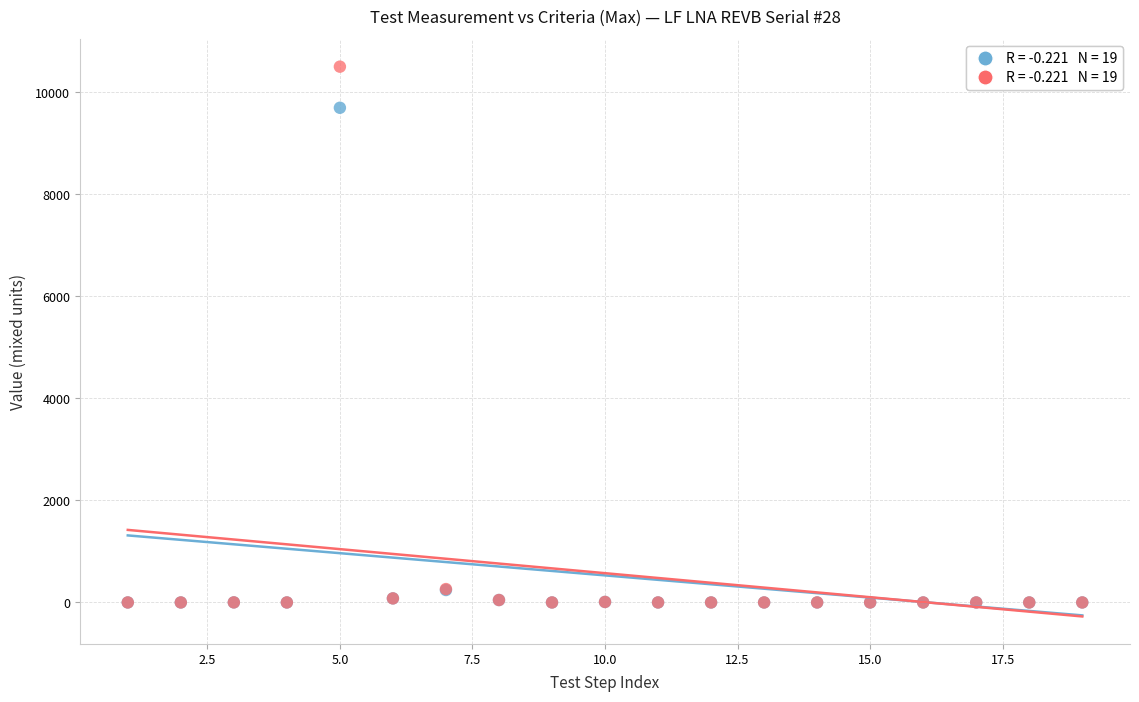

Across all series, what Y value is closest to 5250?

9694.2